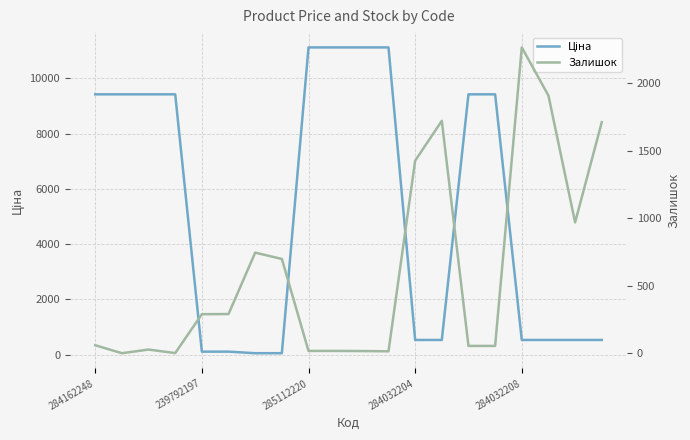

Between 14 and 17, which is larger?

14